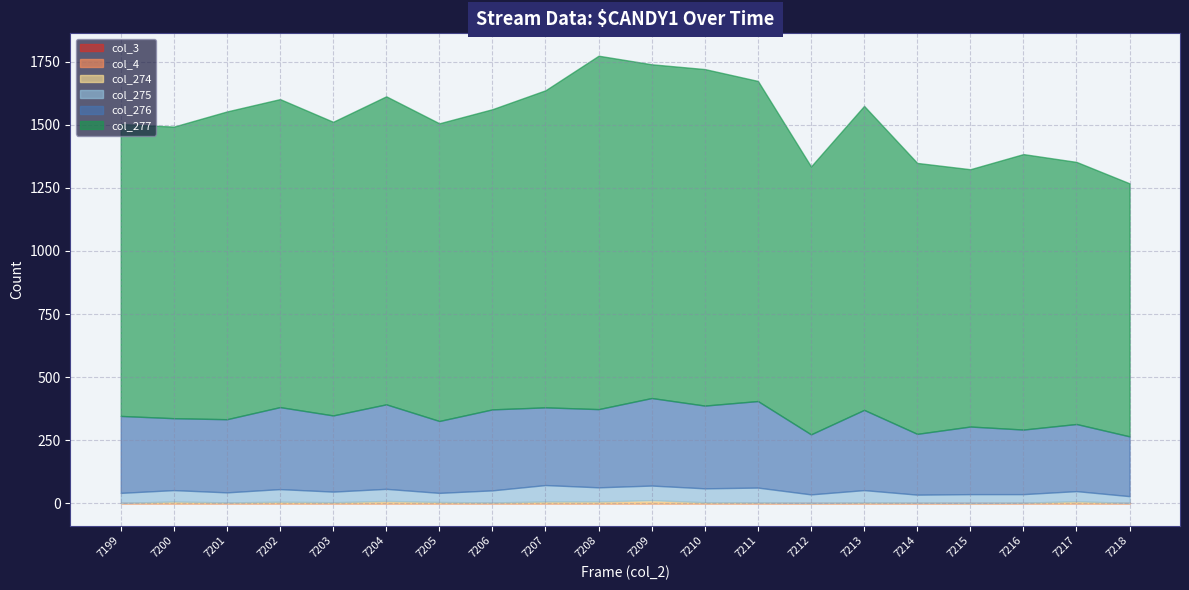

What is the value of the col_275 point at the 2nd from the left?

45